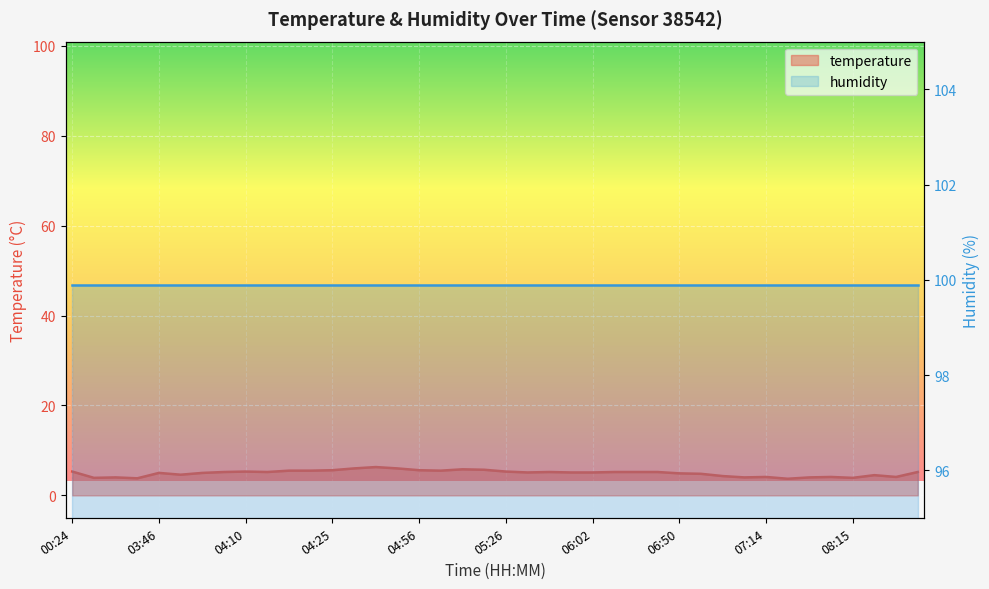

What is the value of the 25th point from the left?

5.1